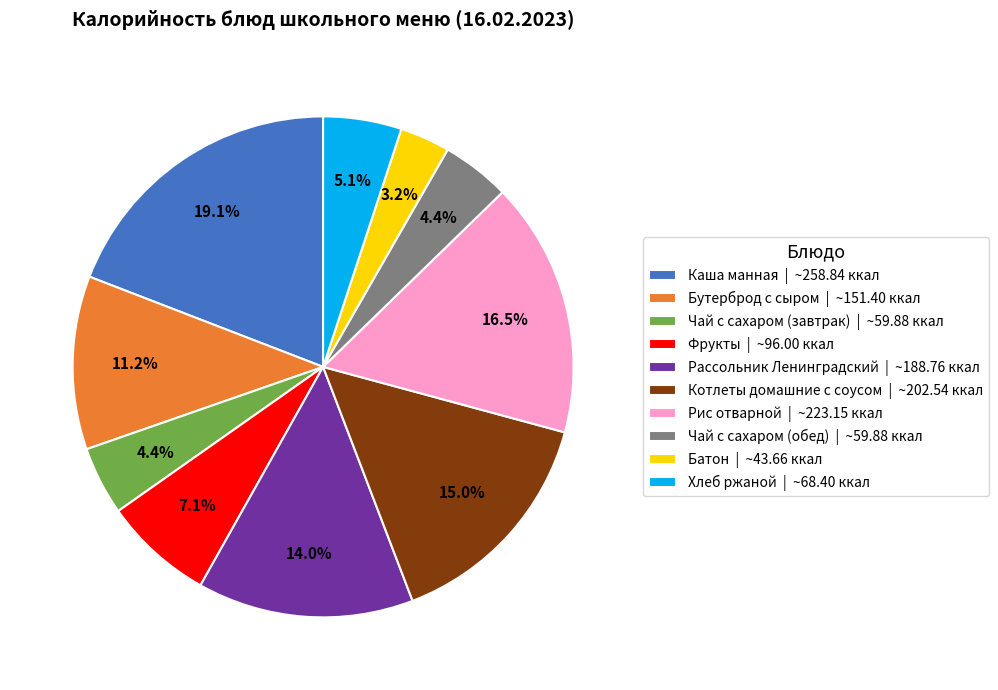

Is it true that Бутерброд с сыром is 22% of the pie?

False